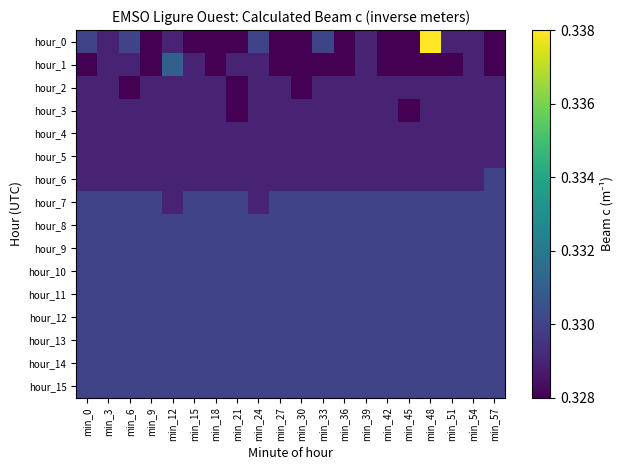

List the series in order of their peak value, lowest first.

hour_2, hour_3, hour_4, hour_5, hour_6, hour_7, hour_8, hour_9, hour_10, hour_11, hour_12, hour_13, hour_14, hour_15, hour_1, hour_0